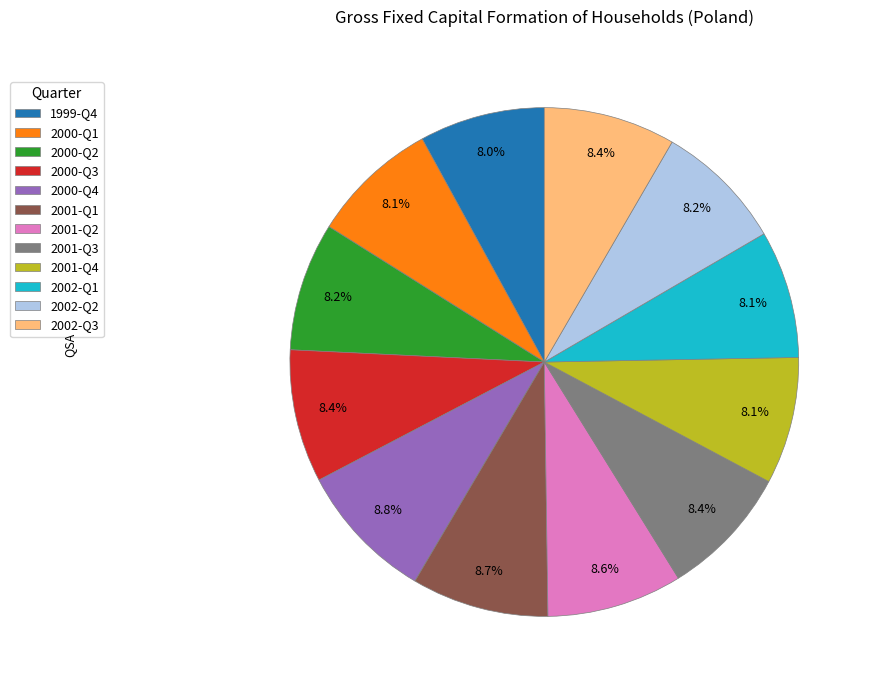

Approximately how many times larger is the value at 2001-Q4 compared to 2000-Q2?

1.0